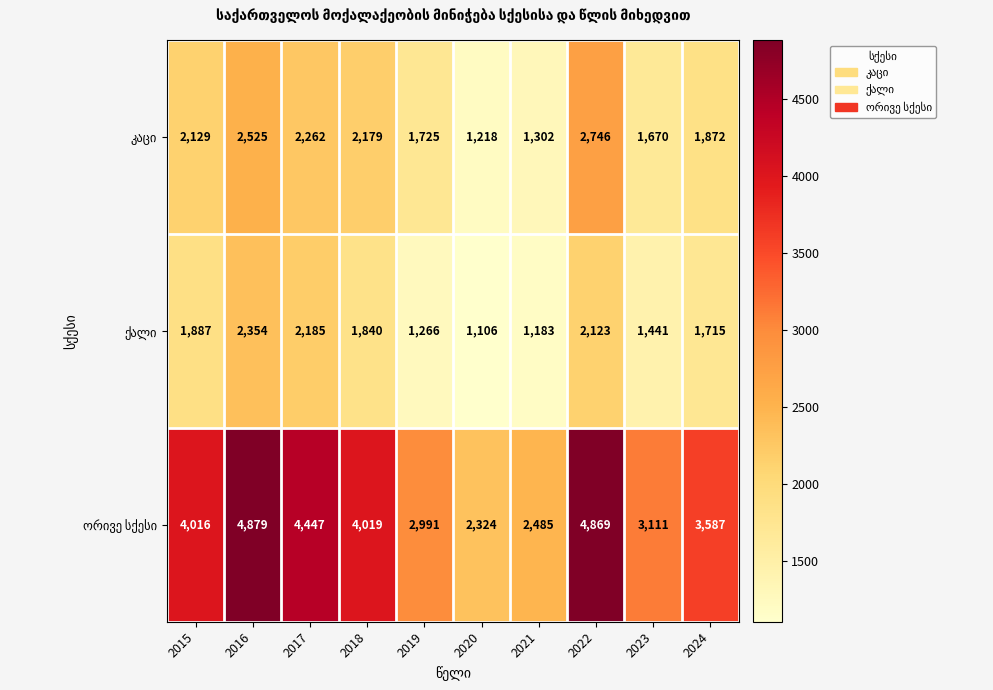

Which label corresponds to the smallest value in the chart?

2020